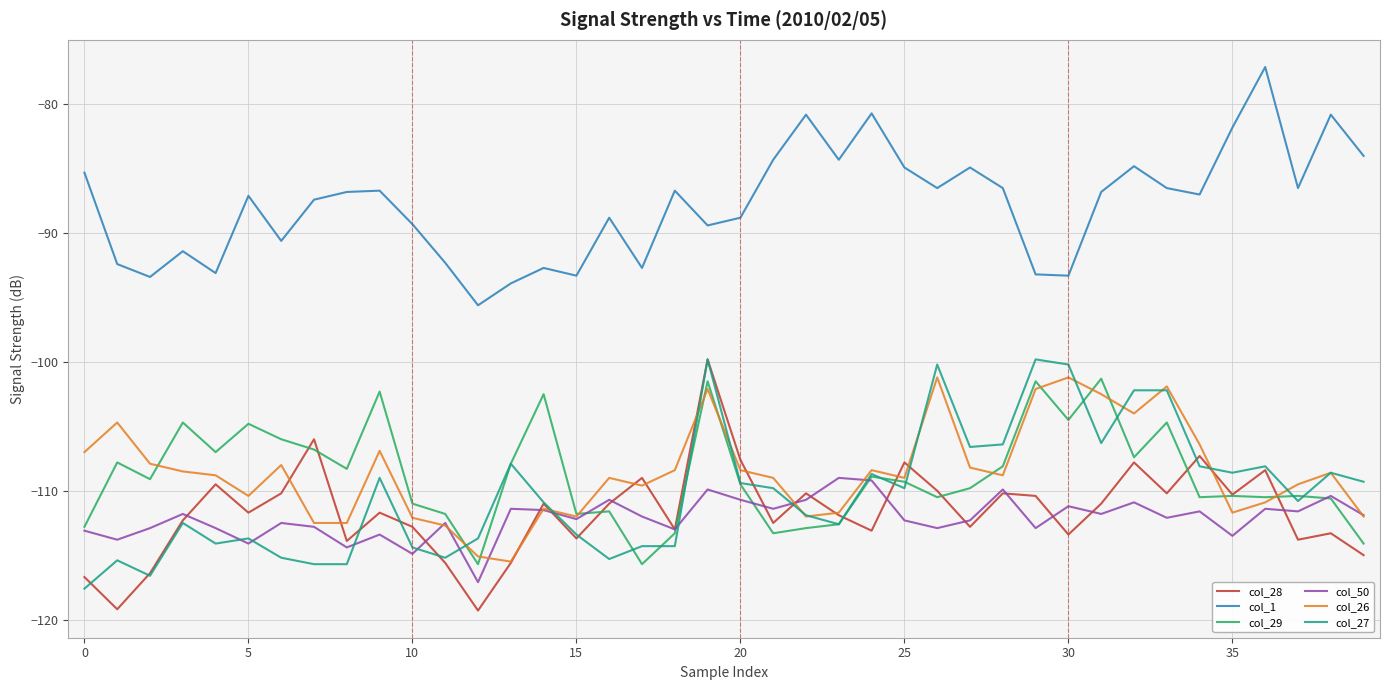

Which series has the largest total across all categories?

col_1